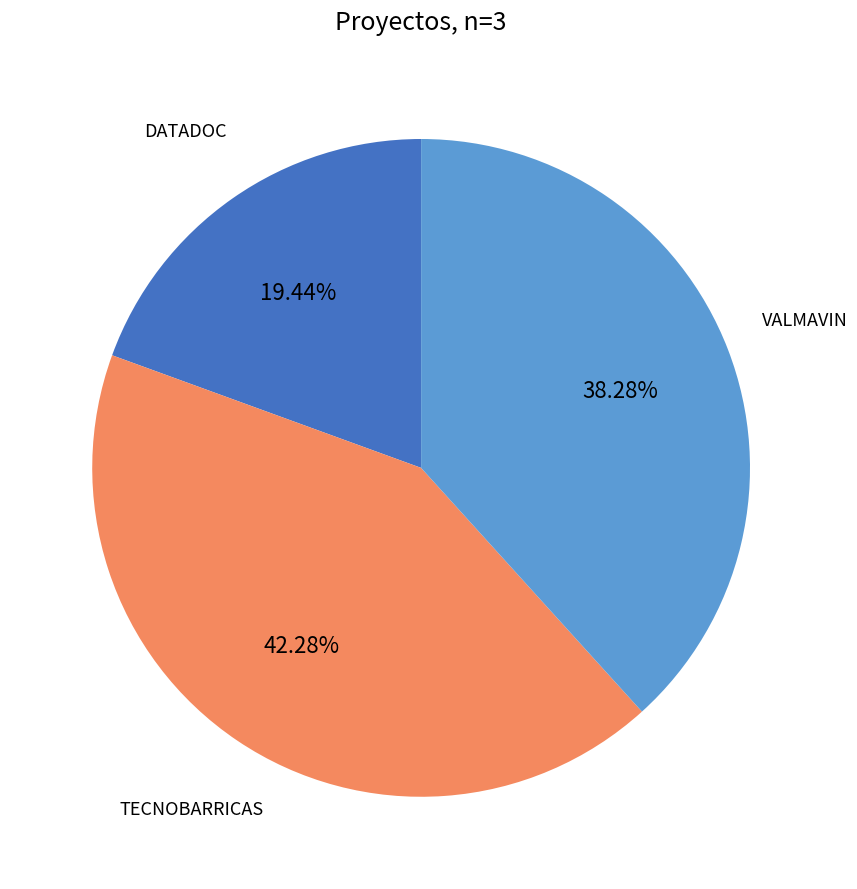

Is there a majority slice in this chart?

No